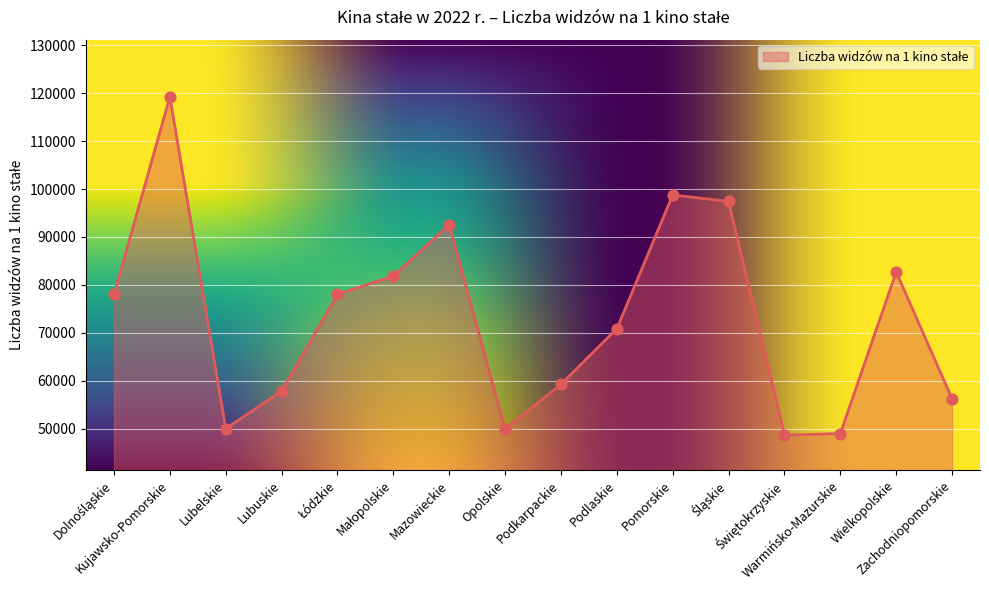

Between Lubelskie and Lubuskie, which is larger?

Lubuskie